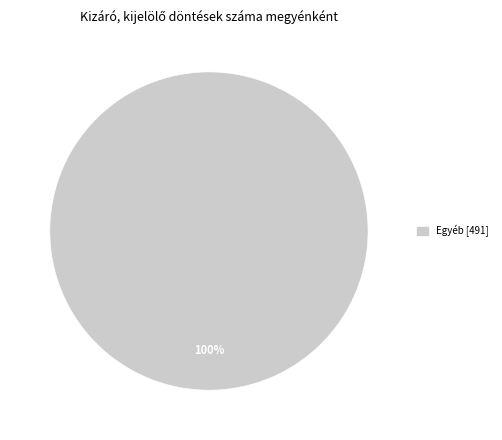

Does any single category account for the majority?

Yes